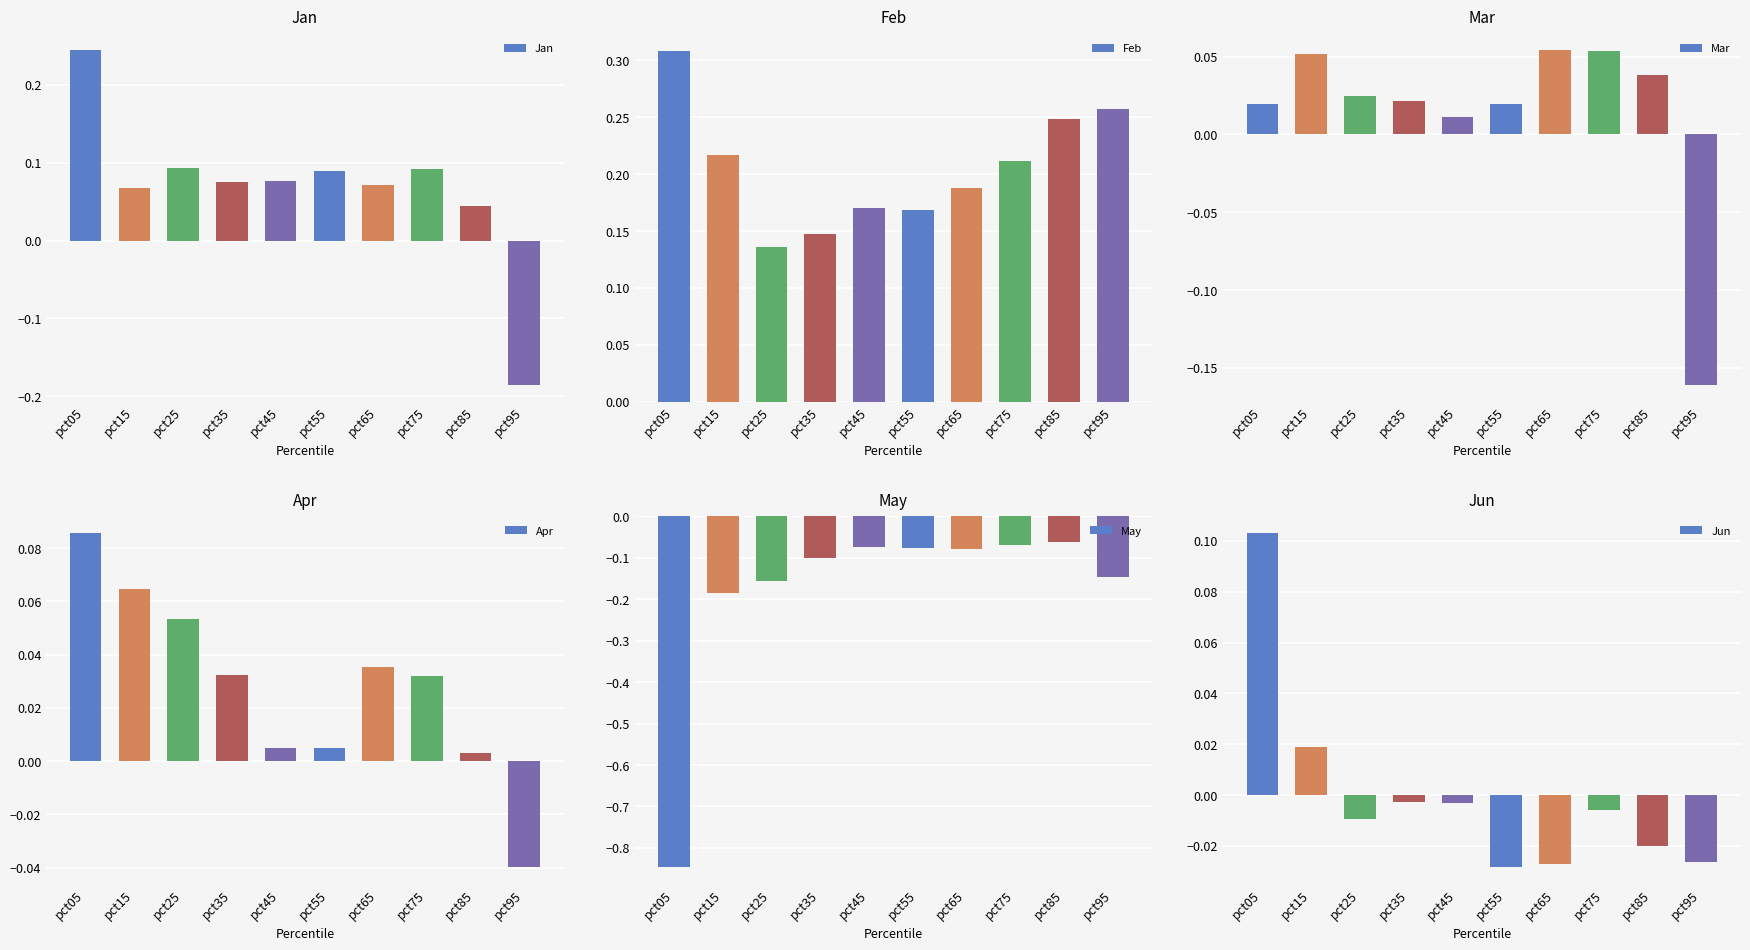

What is the difference between the highest and lowest values at pct45?

0.2